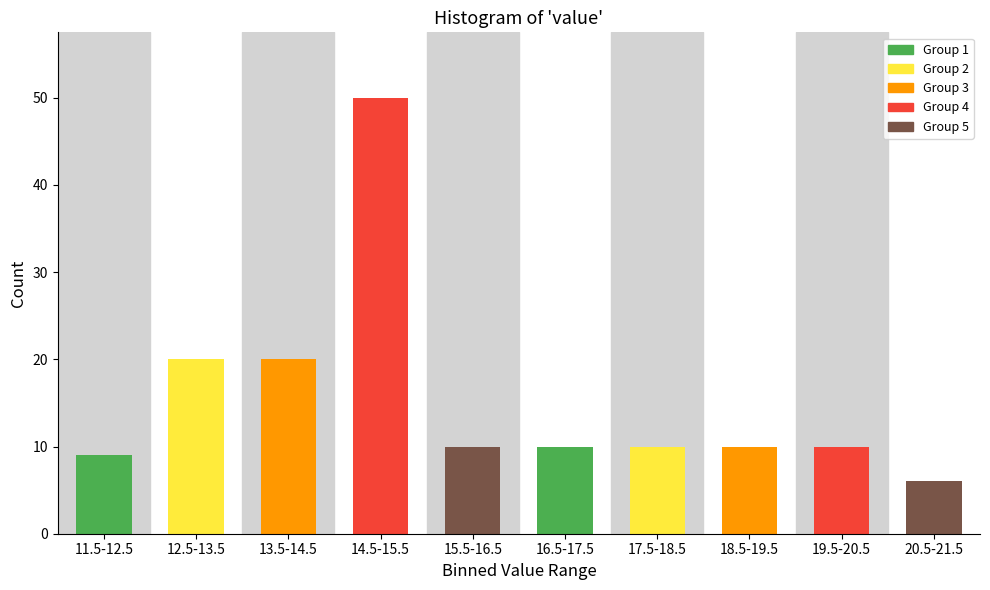

Reading left to right, transcribe all the data shown in this chart.

11.5-12.5=9	12.5-13.5=20	13.5-14.5=20	14.5-15.5=50	15.5-16.5=10	16.5-17.5=10	17.5-18.5=10	18.5-19.5=10	19.5-20.5=10	20.5-21.5=6